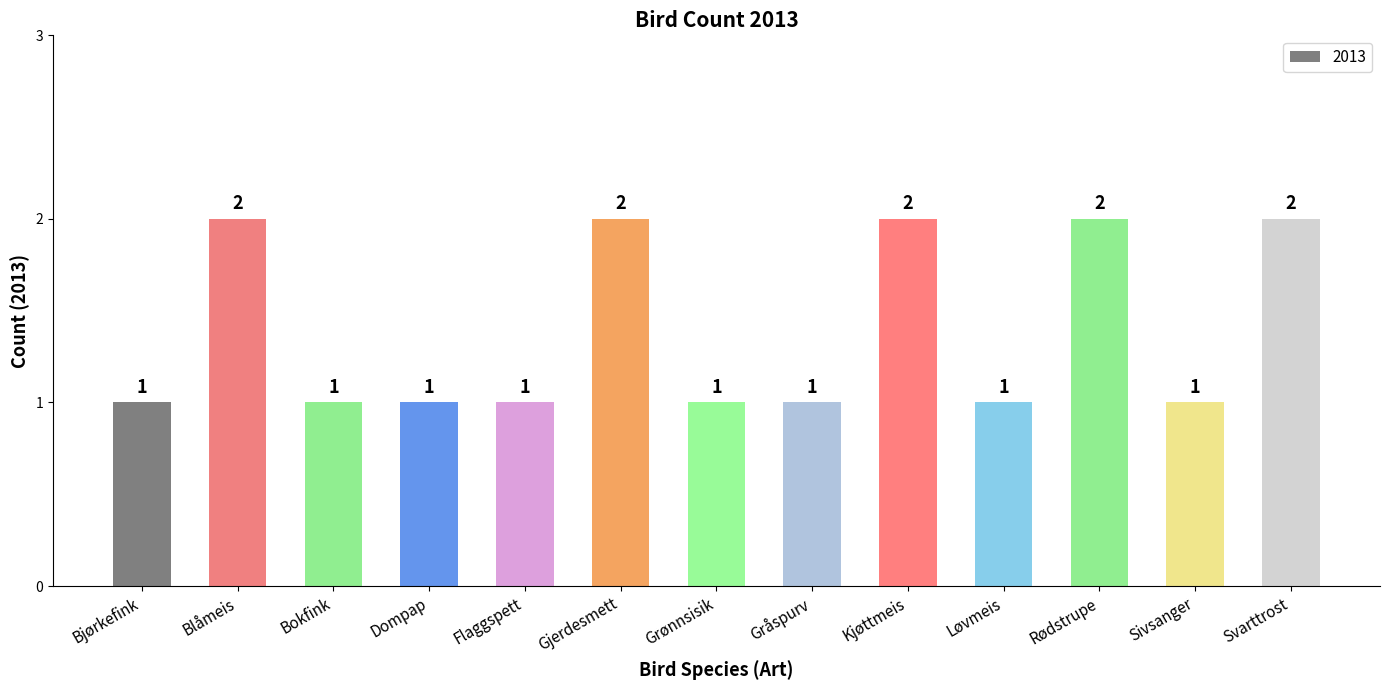

Reading right to left, list all the values displayed in this chart.

Svarttrost=2	Sivsanger=1	Rødstrupe=2	Løvmeis=1	Kjøttmeis=2	Gråspurv=1	Grønnsisik=1	Gjerdesmett=2	Flaggspett=1	Dompap=1	Bokfink=1	Blåmeis=2	Bjørkefink=1